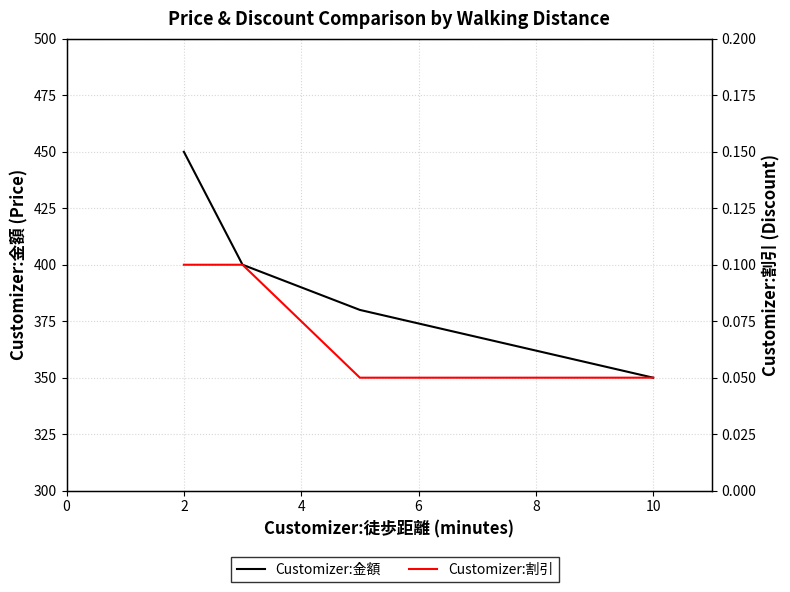

What is the value of the Customizer:金額 point at the 4th from the left?

350.0